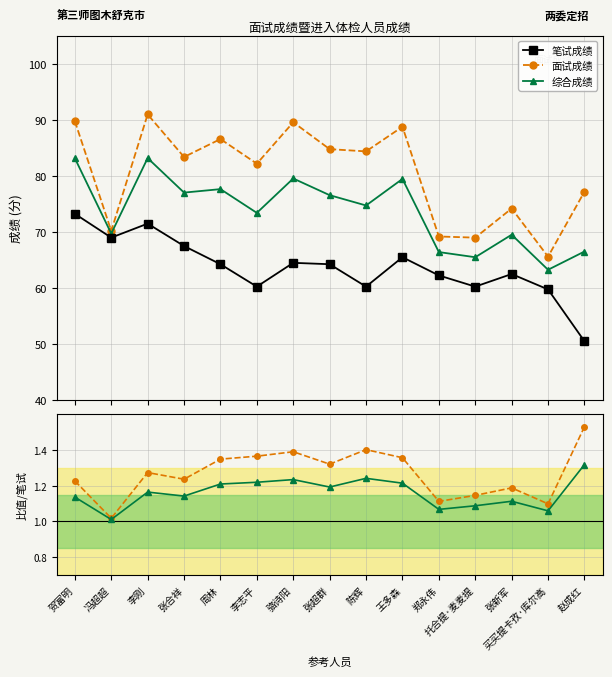

How many values in the 笔试成绩 series exceed 64?

8